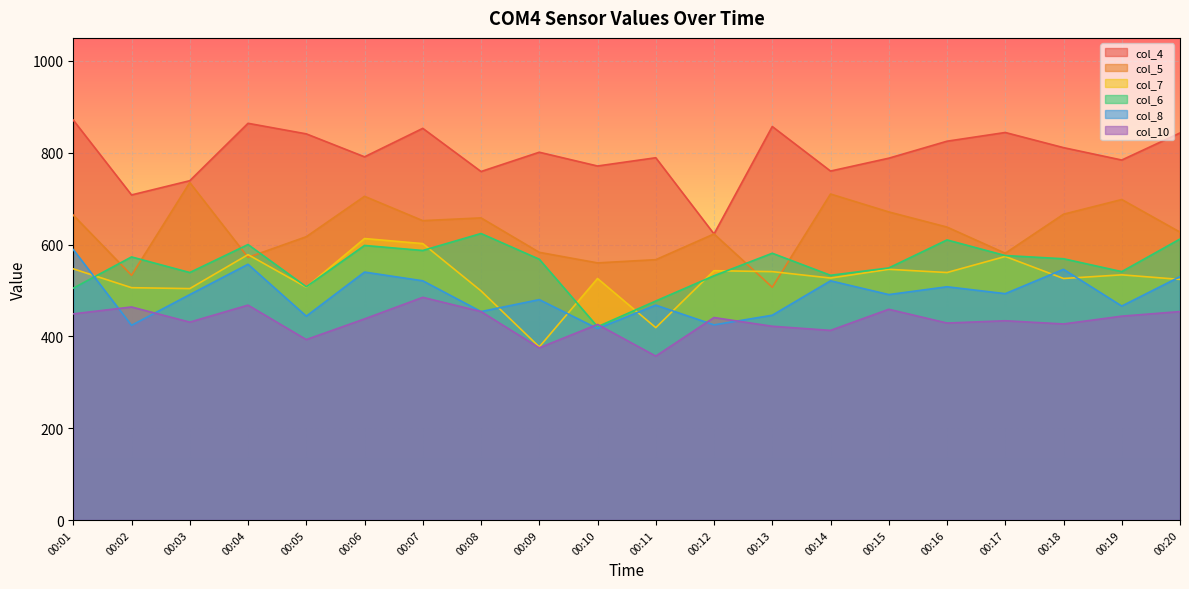

Where does the col_5 series first go above 638?

00:01